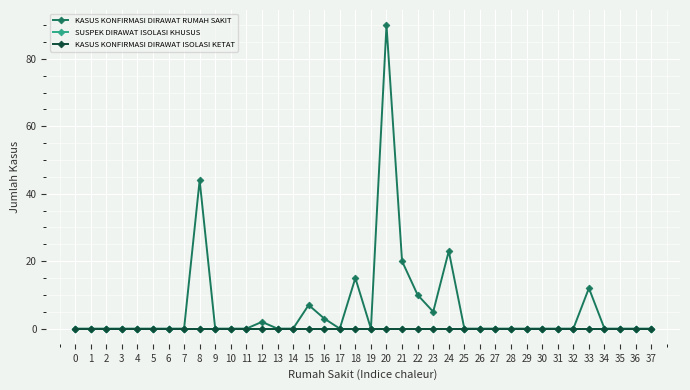

What is the maximum value shown in the chart?

90